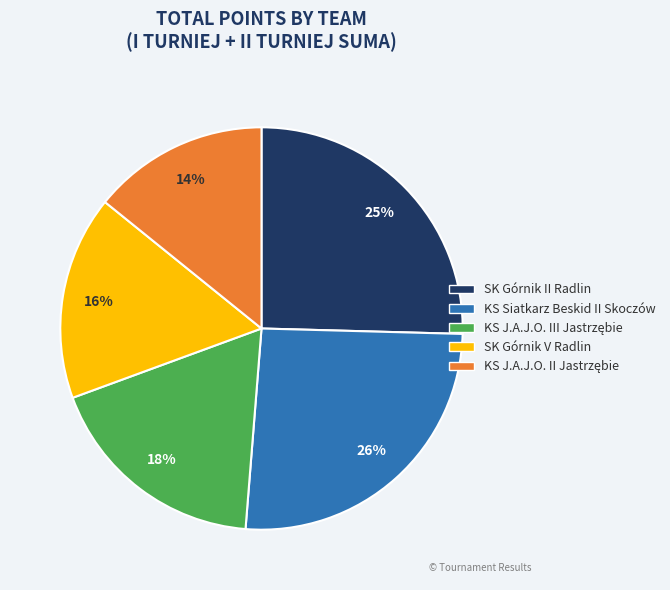

What is the ratio of the value at KS Siatkarz Beskid II Skoczów to the value at SK Górnik II Radlin?

1.0